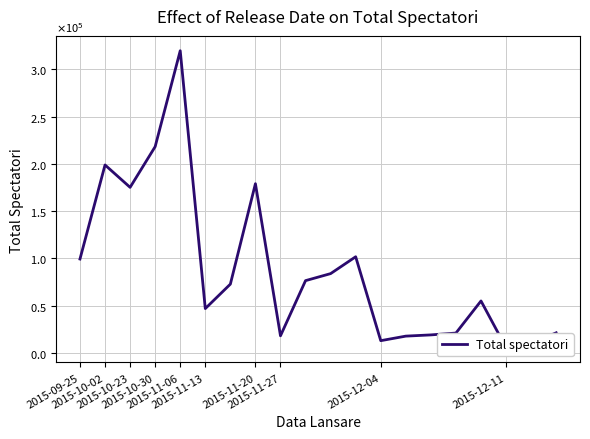

What is the label of the 11th point from the left?

10